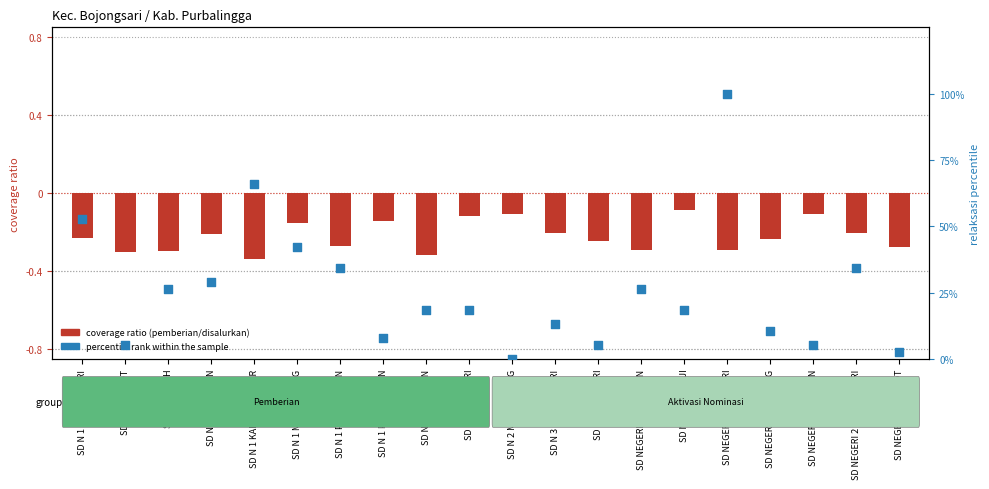

At which category is the sum across all series the highest?

SD NEGERI 1 BUMISARI